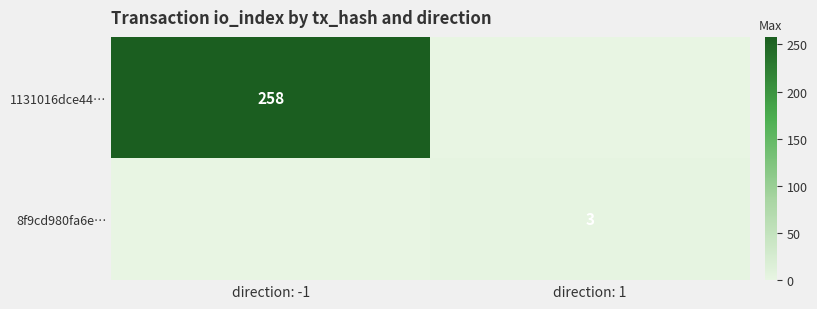

At which category does the chart reach its peak across all series?

direction: -1